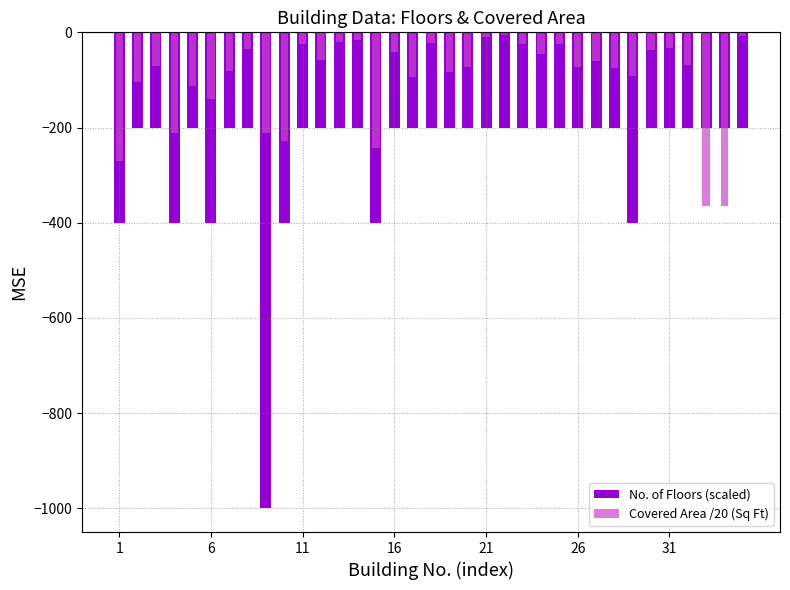

At which category does the chart reach its peak across all series?

21